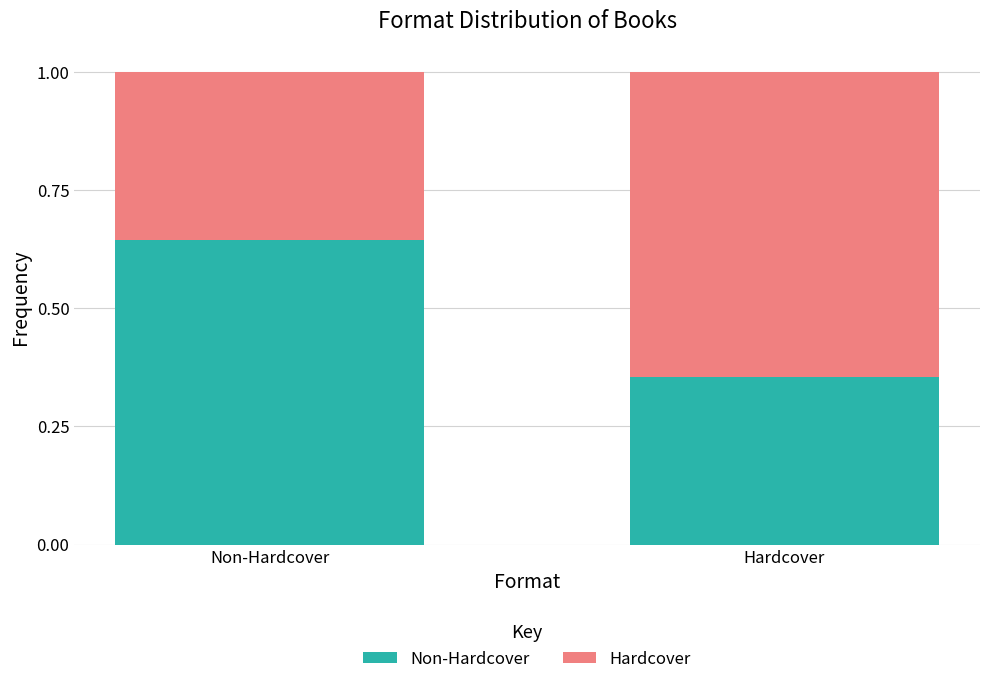

What is the total value across all series at Hardcover?

1.0